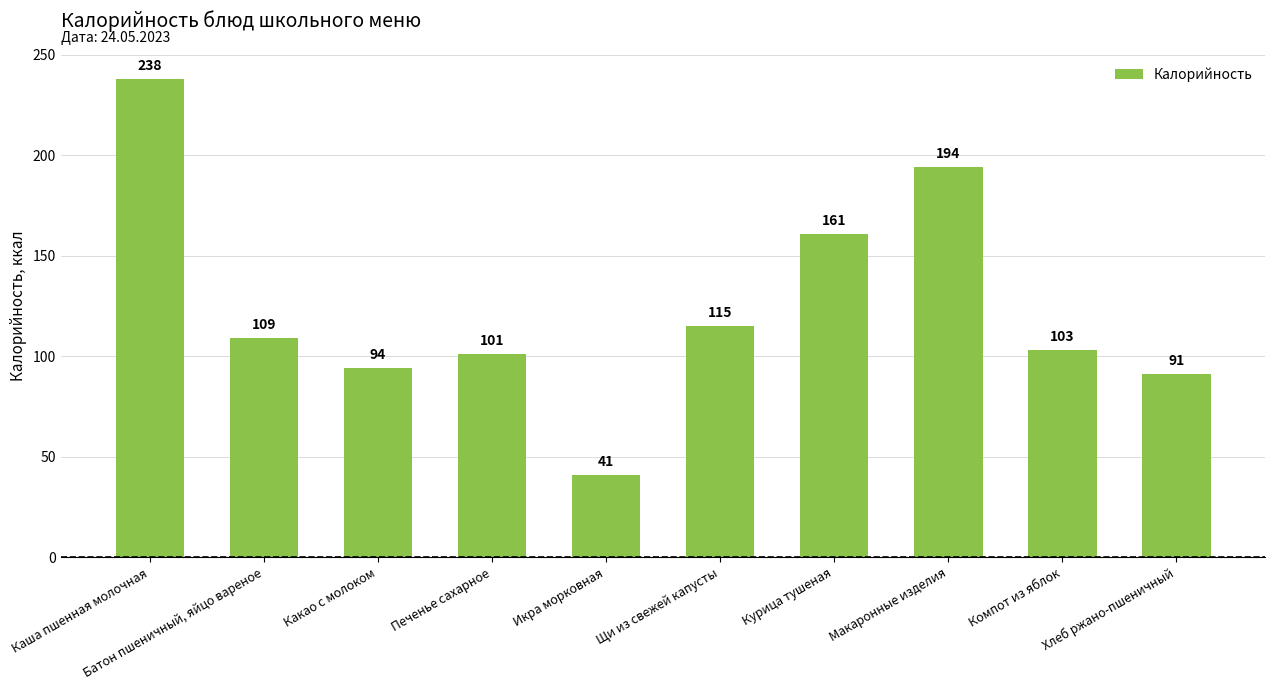

Reading left to right, extract all data points from this chart.

238	109	94	101	41	115	161	194	103	91